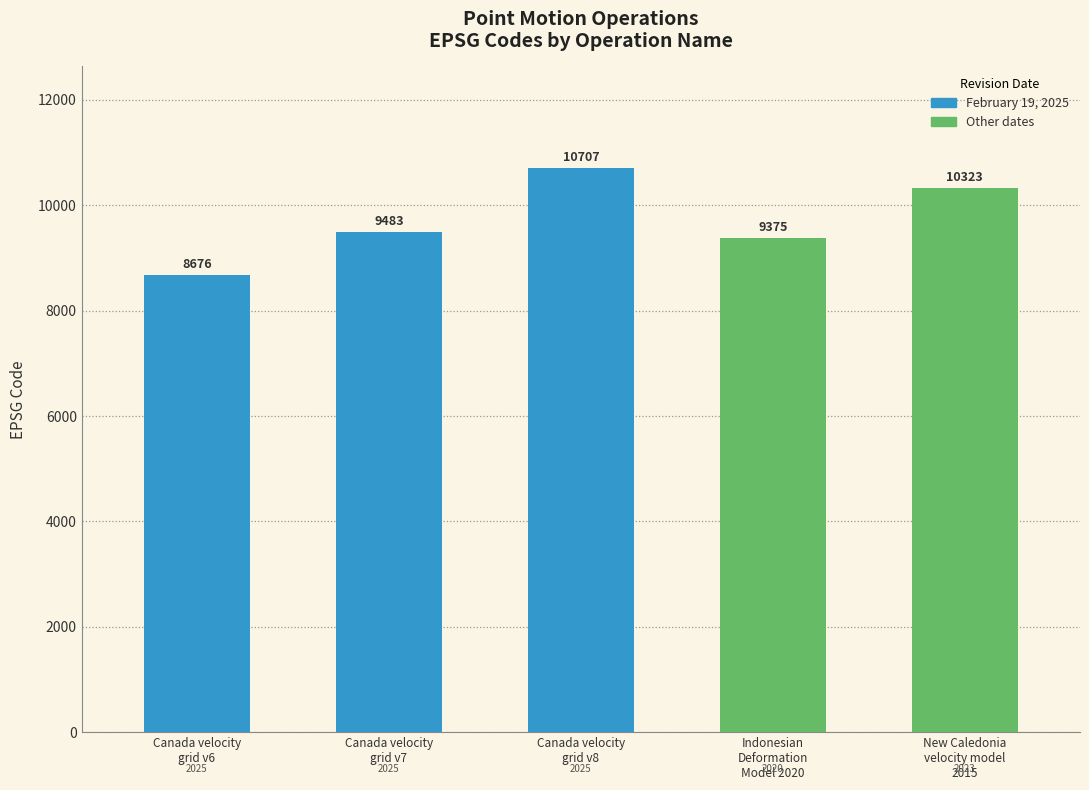

Rank the categories by value from lowest to highest.

Canada velocity
grid v6, Indonesian
Deformation
Model 2020, Canada velocity
grid v7, New Caledonia
velocity model
2015, Canada velocity
grid v8